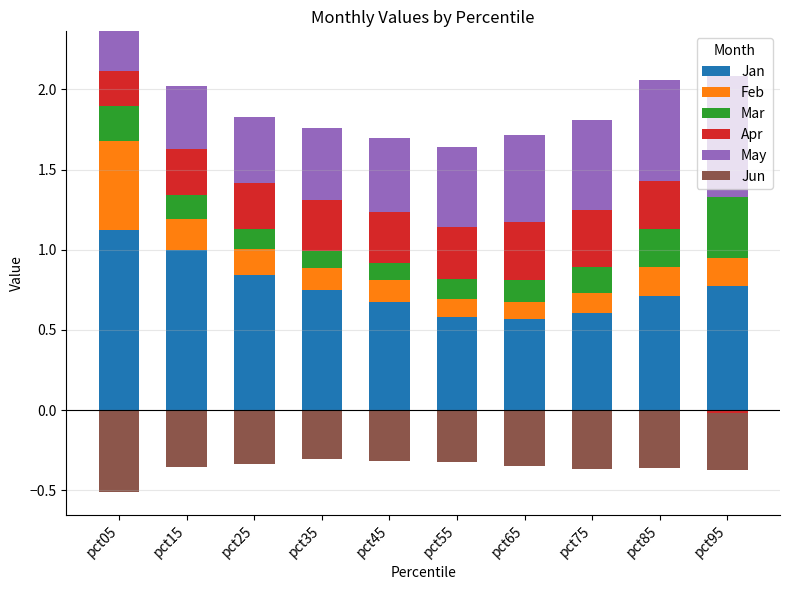

How many Feb values are between 0 and 1?

10